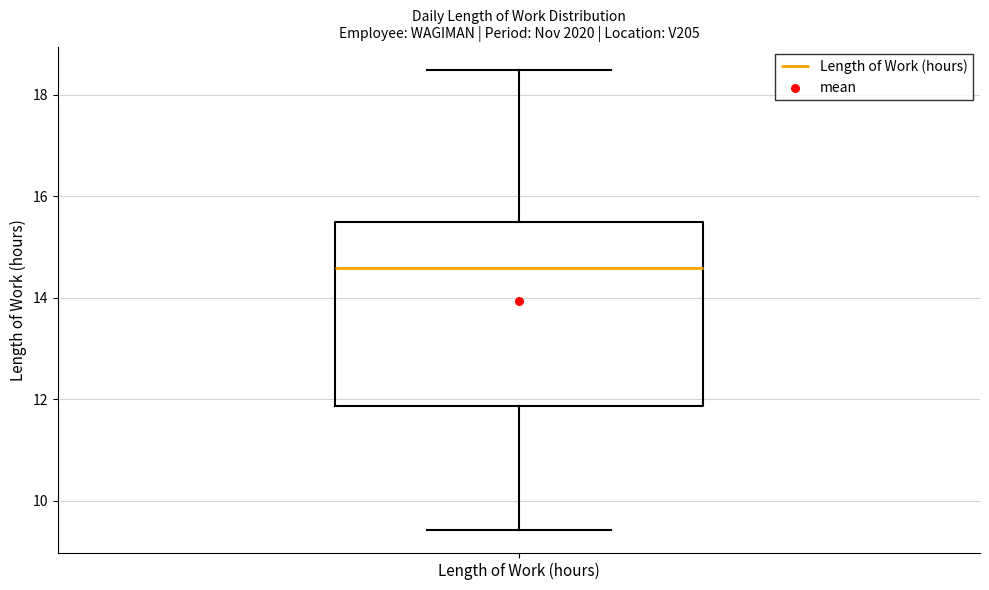

Read this box plot against the y-axis: the position of the median line, the range covered by the box, and the ends of both whiskers. The values are not printed on the chart, so give them approximately, as read against the axis.

median 14.6, box 11.8 to 15.4, whiskers 9.4 to 18.4